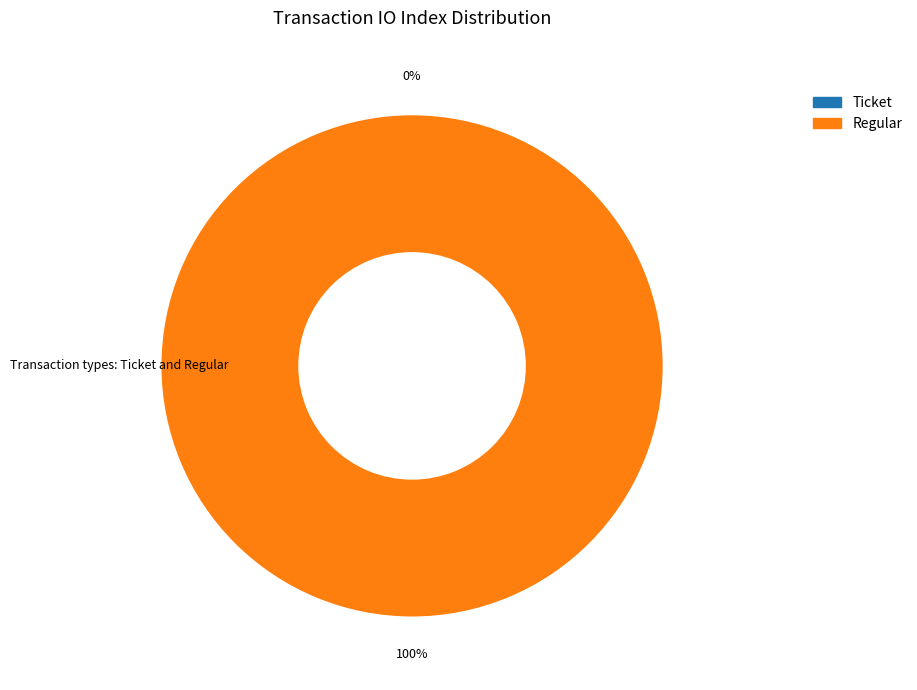

How many segments does this pie chart have?

2